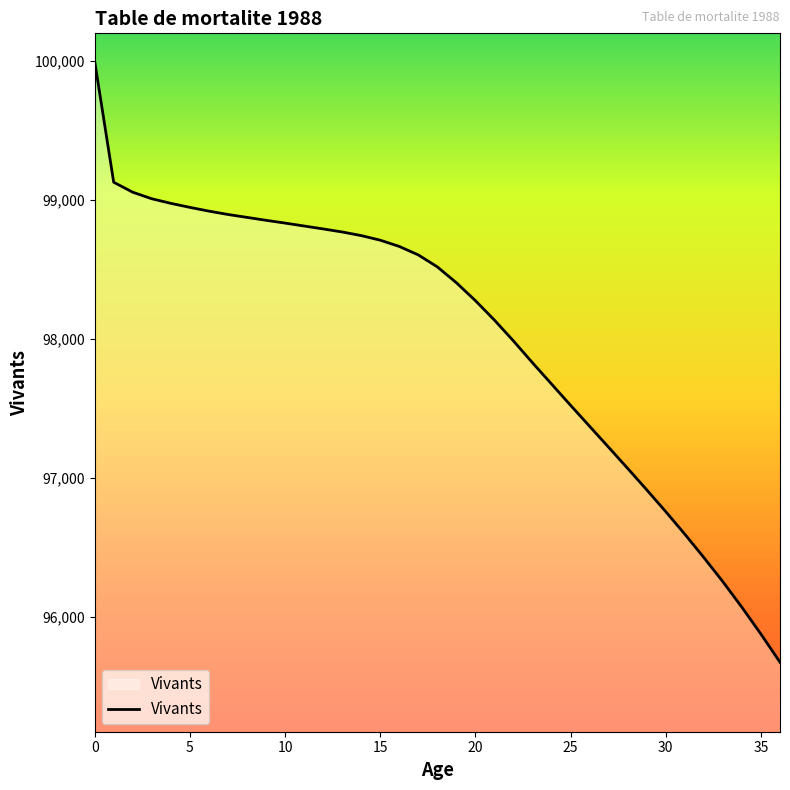

Is this an area chart (filled region under the line)?

No